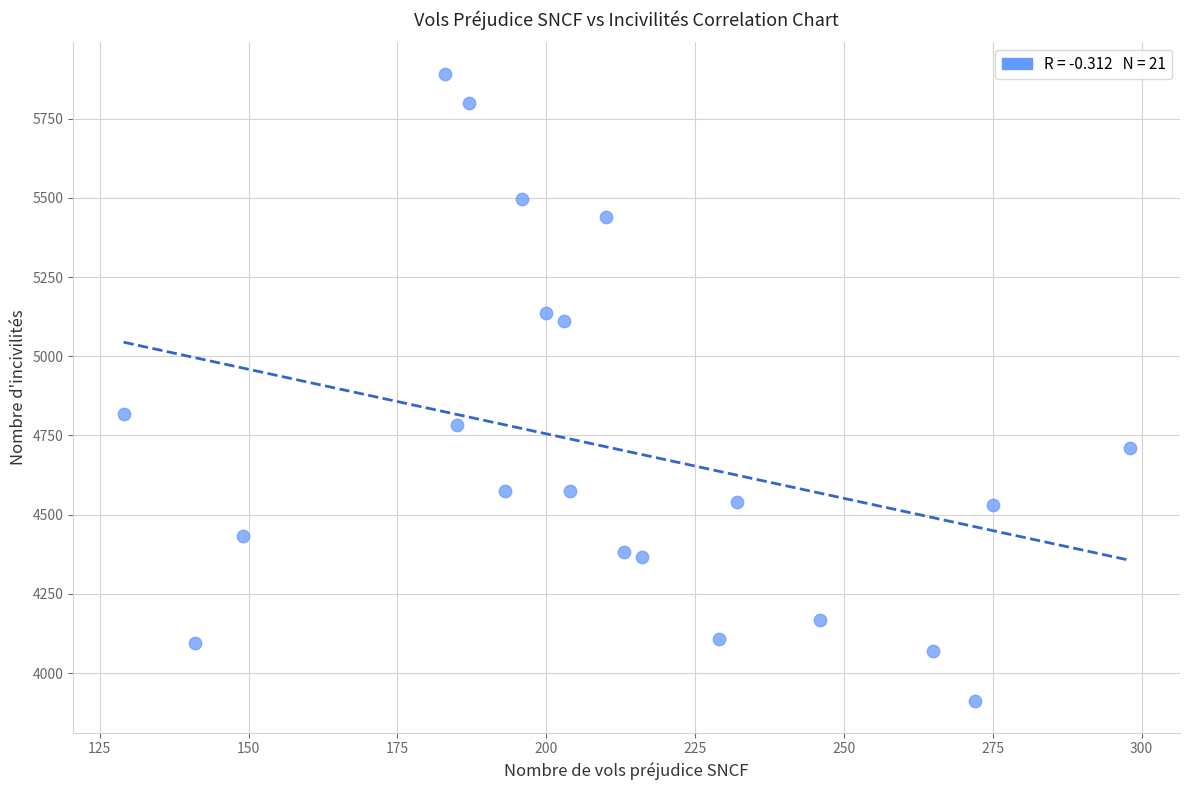

What is the range of X values (max minus min)?

169